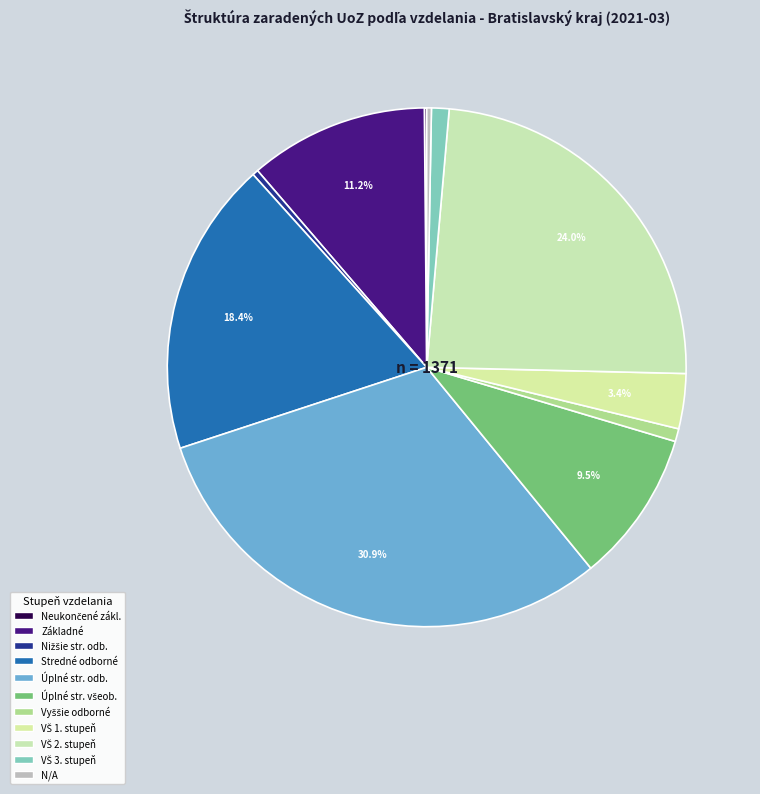

To the nearest percent, what is the difference between the largest and smallest slice percentages?

31%